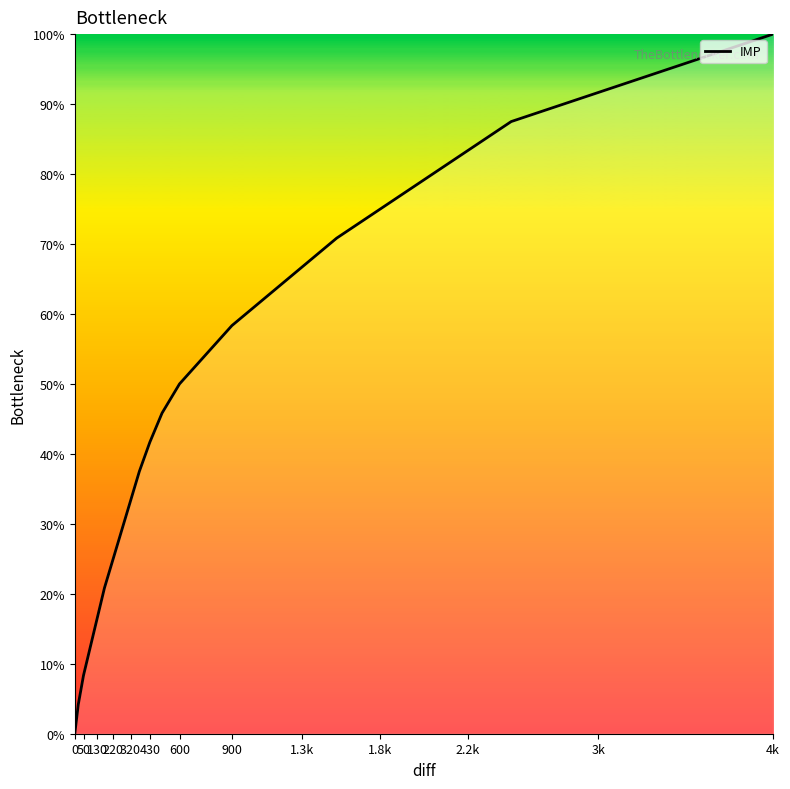

Does the chart have visible grid lines?

No